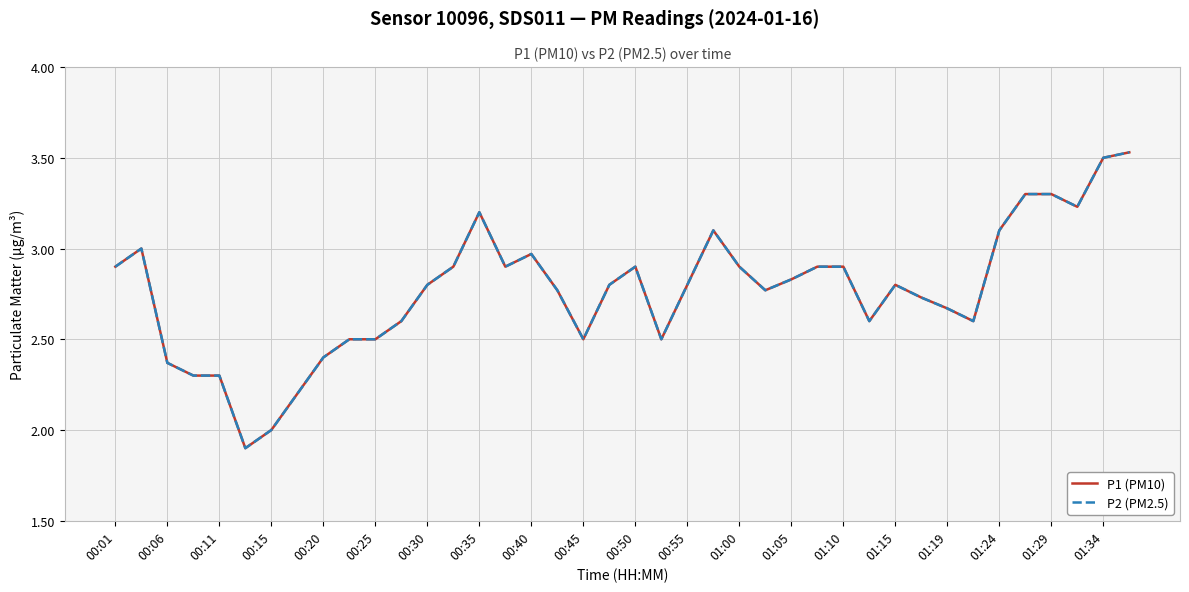

Which series has the largest range (max minus min)?

P1 (PM10)